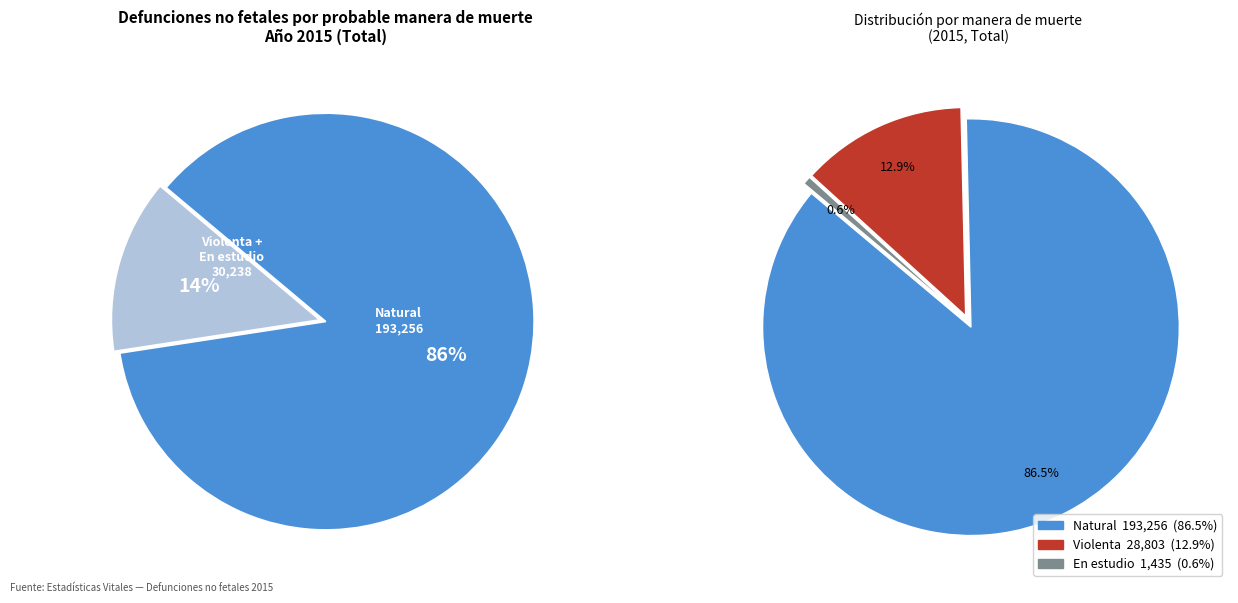

To the nearest percent, what portion does Violenta represent?

13%